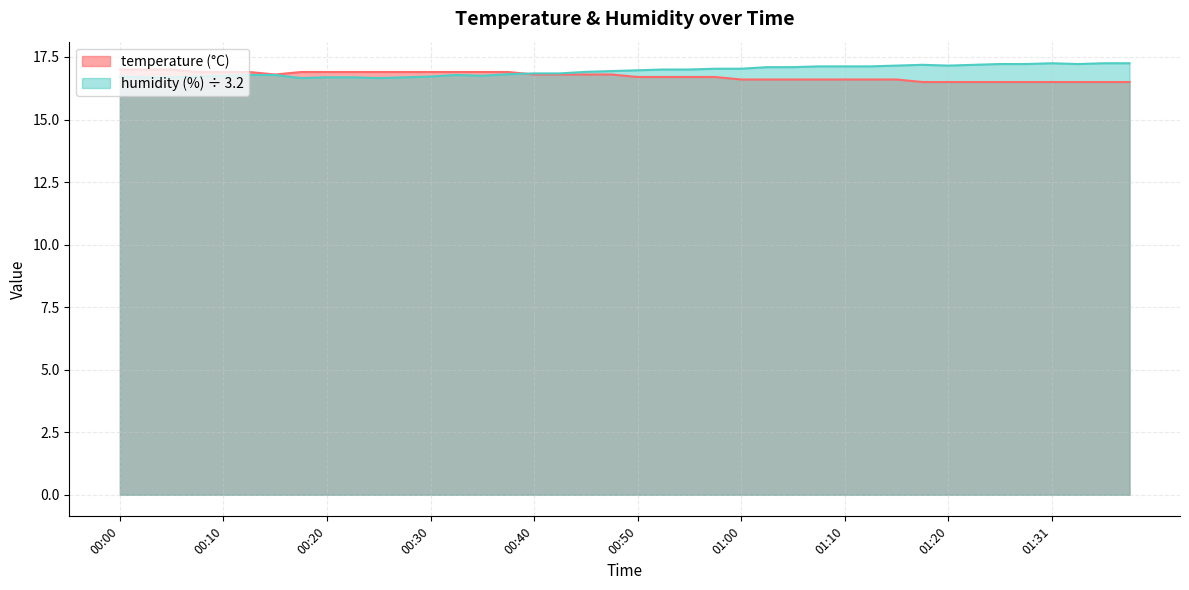

Between 00:07 and 00:52, which is larger?

00:07